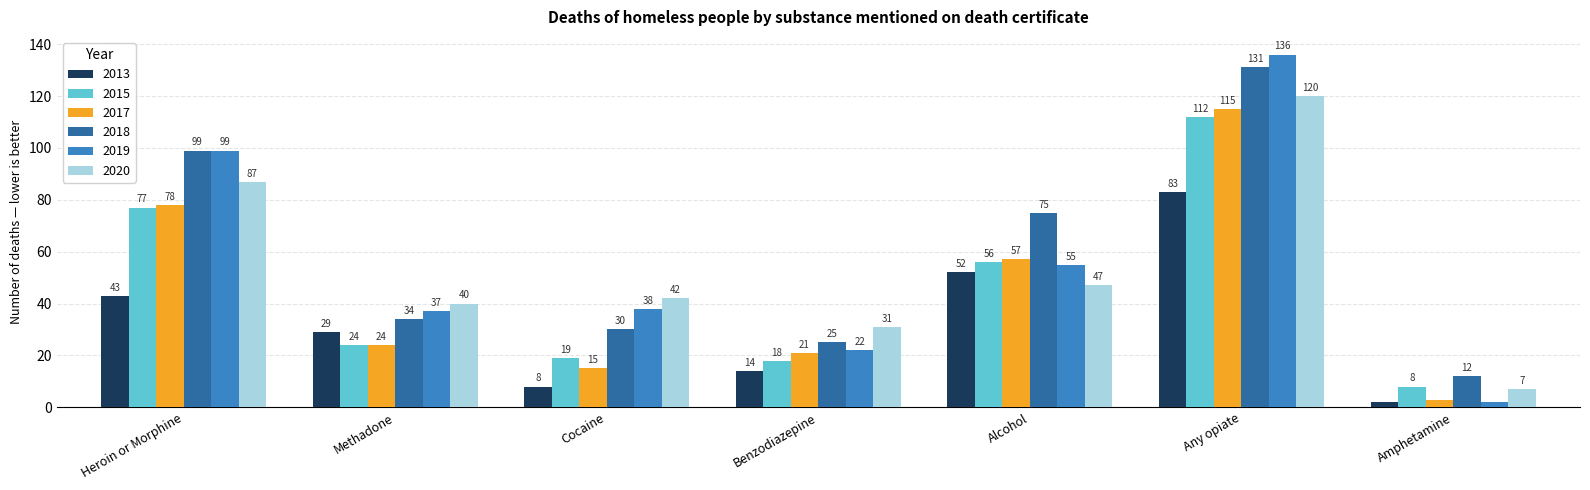

At which category is the sum across all series the highest?

Any opiate